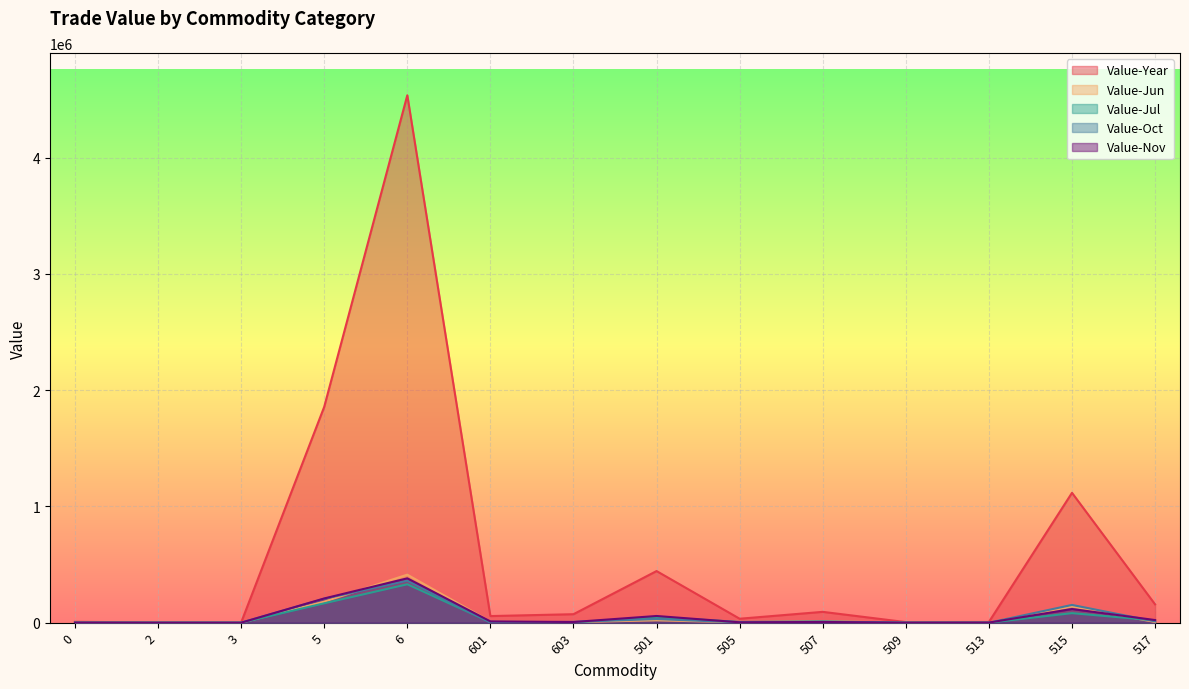

At which category does the chart reach its peak across all series?

6